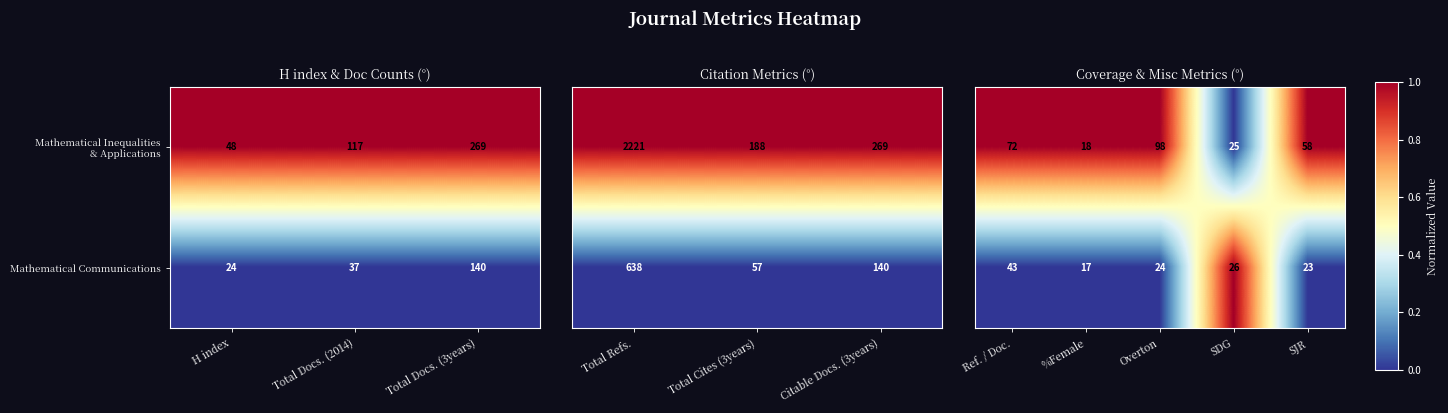

True or false: Mathematical Communications has a value of 11 at Total Docs. (2014).

False